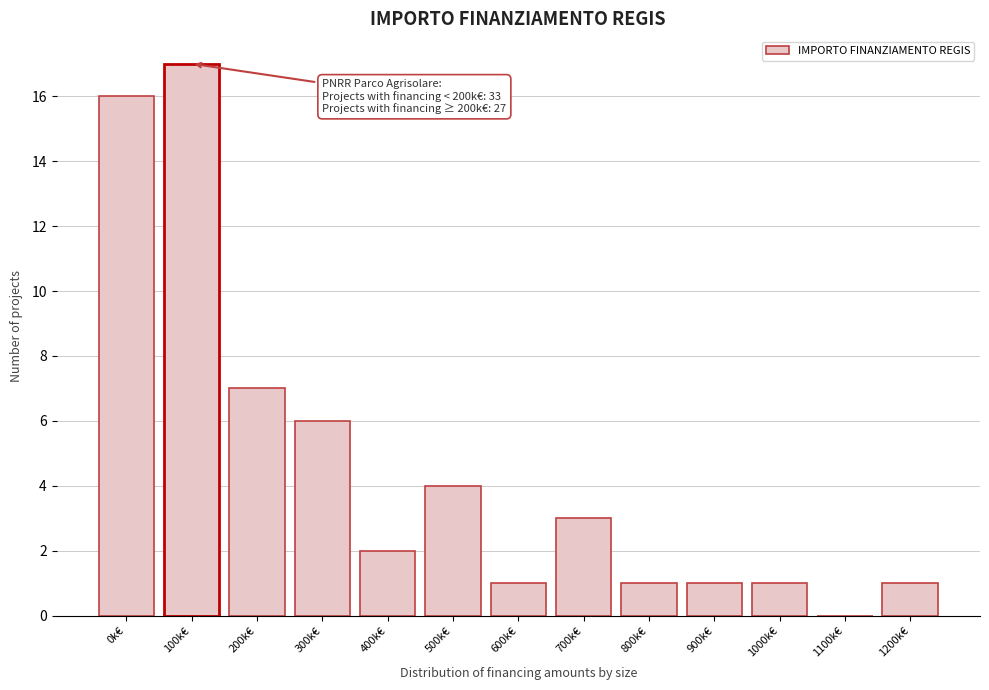

Reading left to right, what are all the values shown in this chart?

0k€=16	100k€=17	200k€=7	300k€=6	400k€=2	500k€=4	600k€=1	700k€=3	800k€=1	900k€=1	1000k€=1	1100k€=0	1200k€=1